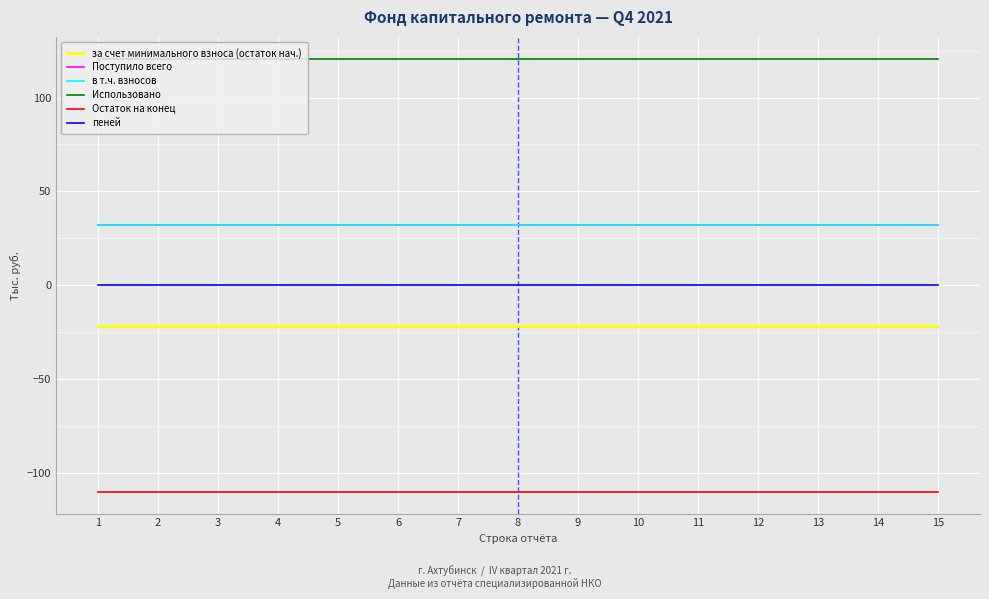

Which has a higher value, 13 or 15?

13